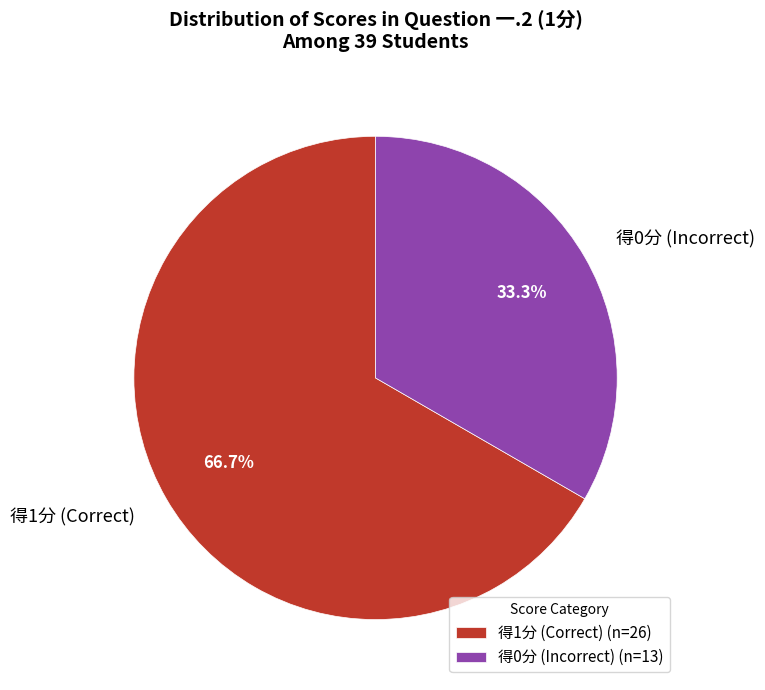

Combined, what portion of the pie is 得0分 (Incorrect) and 得1分 (Correct)?

100.0%